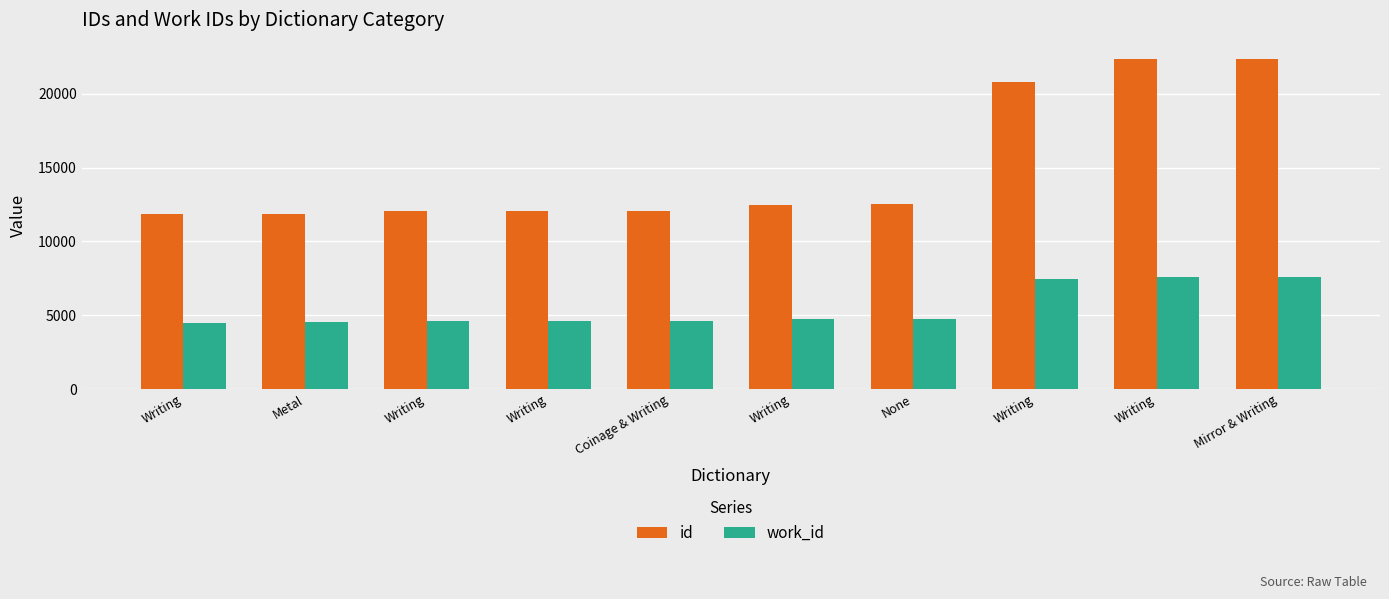

Rank the categories by work_id value from highest to lowest.

Writing, Mirror & Writing, Writing, None, Writing, Writing, Coinage & Writing, Writing, Metal, Writing